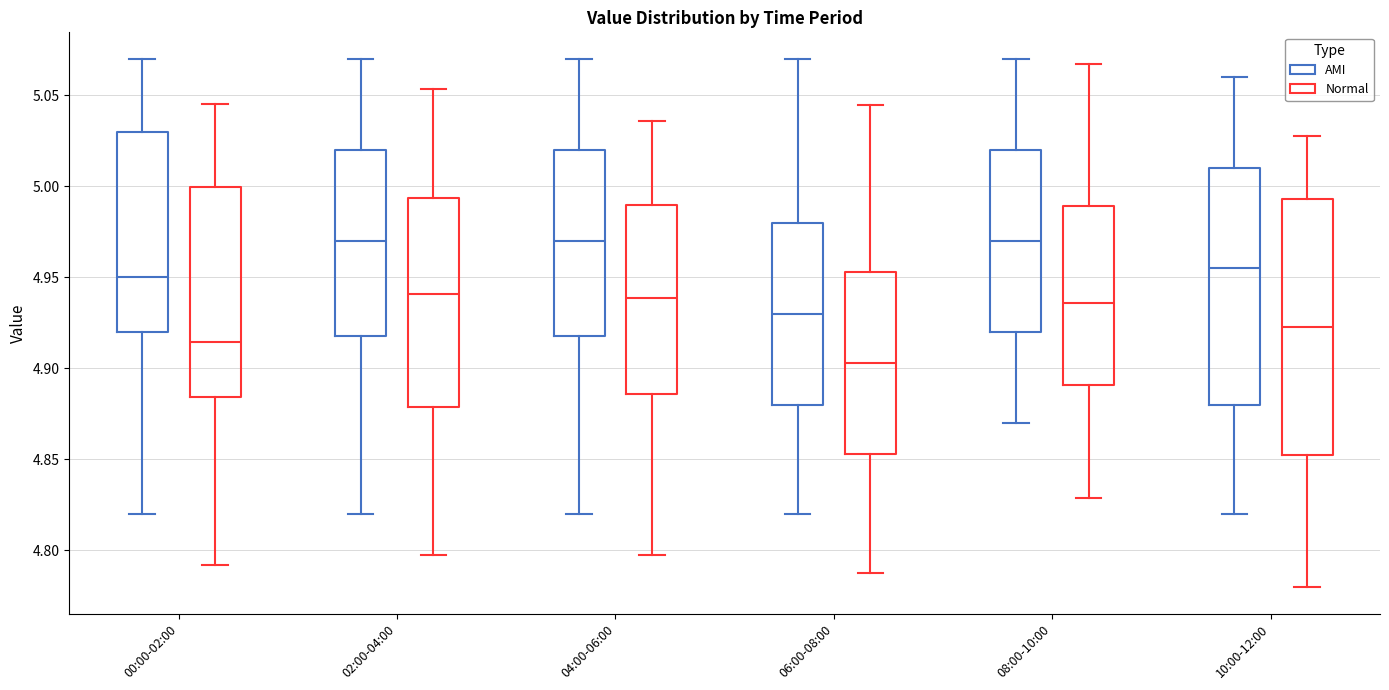

Reading left to right, transcribe this box plot: for each box, give where its median line is, the range the box spans, and where its two whiskers end, as read against the y-axis. The values are not printed on the chart, so give them approximately, as read against the axis.

00:00-02:00 (AMI): median 4.950, box 4.920 to 5.030, whiskers 4.820 to 5.070
00:00-02:00 (Normal): median 4.915, box 4.885 to 5.000, whiskers 4.790 to 5.045
02:00-04:00 (AMI): median 4.970, box 4.920 to 5.020, whiskers 4.820 to 5.070
02:00-04:00 (Normal): median 4.940, box 4.880 to 4.995, whiskers 4.795 to 5.055
04:00-06:00 (AMI): median 4.970, box 4.920 to 5.020, whiskers 4.820 to 5.070
04:00-06:00 (Normal): median 4.940, box 4.885 to 4.990, whiskers 4.800 to 5.035
06:00-08:00 (AMI): median 4.930, box 4.880 to 4.980, whiskers 4.820 to 5.070
06:00-08:00 (Normal): median 4.905, box 4.855 to 4.955, whiskers 4.790 to 5.045
08:00-10:00 (AMI): median 4.970, box 4.920 to 5.020, whiskers 4.870 to 5.070
08:00-10:00 (Normal): median 4.935, box 4.890 to 4.990, whiskers 4.830 to 5.065
10:00-12:00 (AMI): median 4.955, box 4.880 to 5.010, whiskers 4.820 to 5.060
10:00-12:00 (Normal): median 4.925, box 4.855 to 4.995, whiskers 4.780 to 5.030